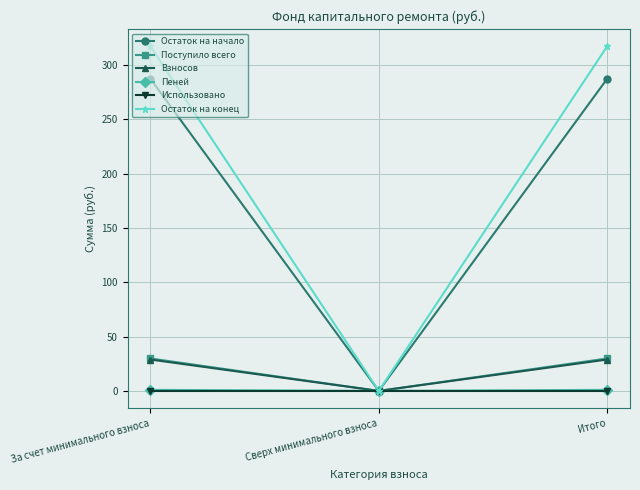

Does the chart display data point markers on the line(s)?

Yes